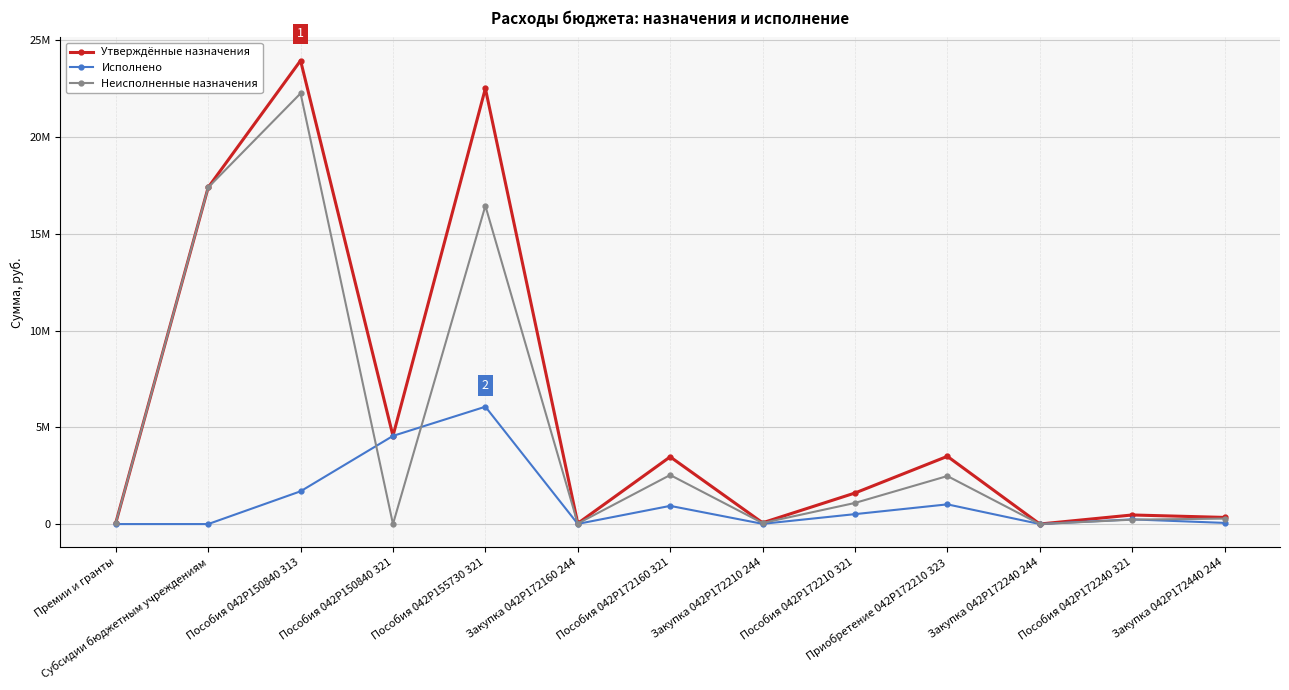

Which series has the widest spread of values?

Утверждённые назначения